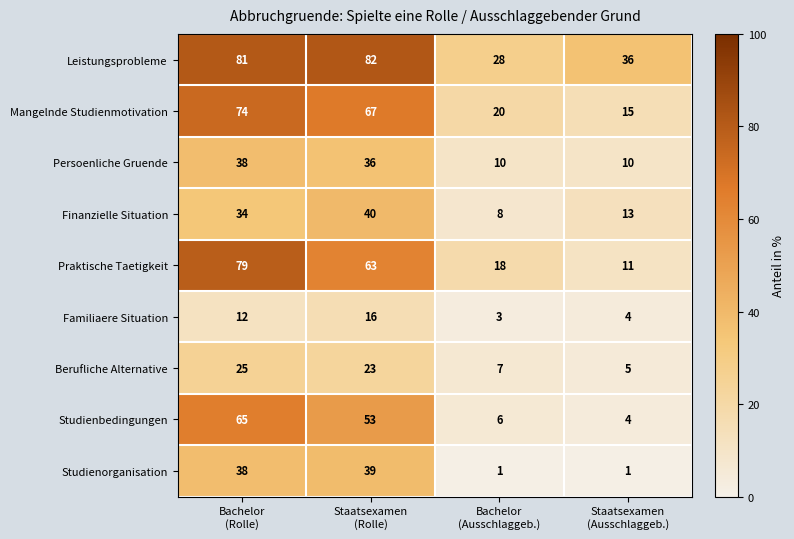

What is the difference between the highest and lowest values at Staatsexamen
(Ausschlaggeb.)?

35